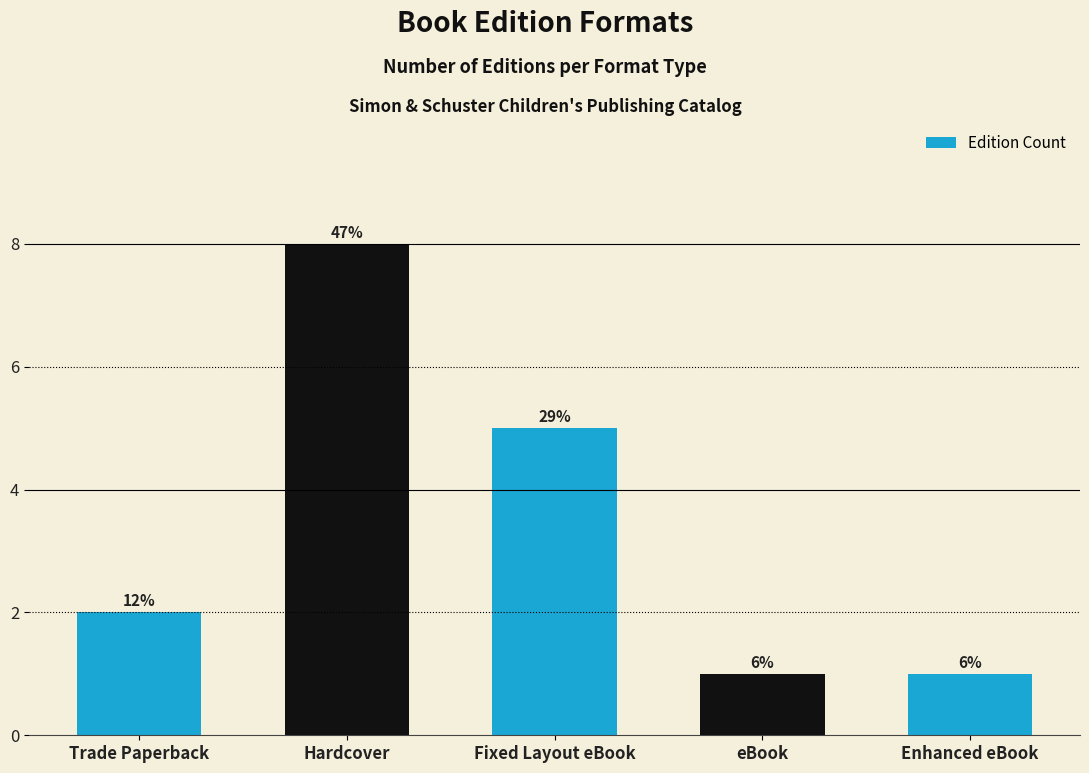

How many bars are there in total?

5